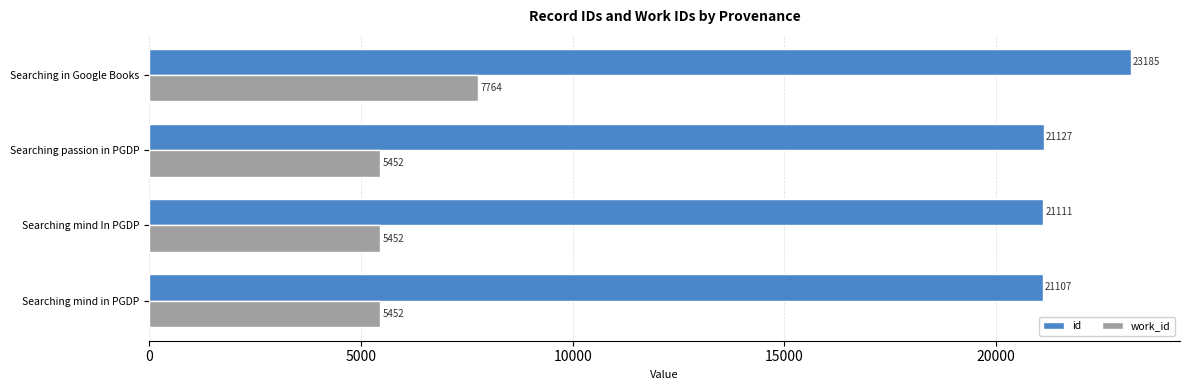

How many data points in work_id are above 5452?

1